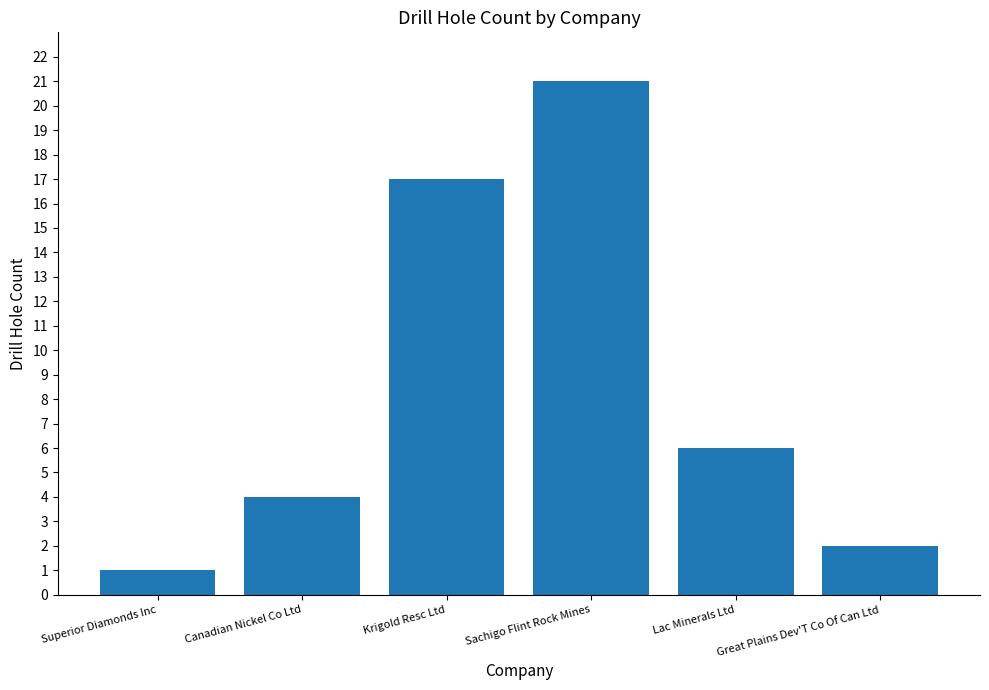

Rank the categories by value from highest to lowest.

Sachigo Flint Rock Mines, Krigold Resc Ltd, Lac Minerals Ltd, Canadian Nickel Co Ltd, Great Plains Dev'T Co Of Can Ltd, Superior Diamonds Inc